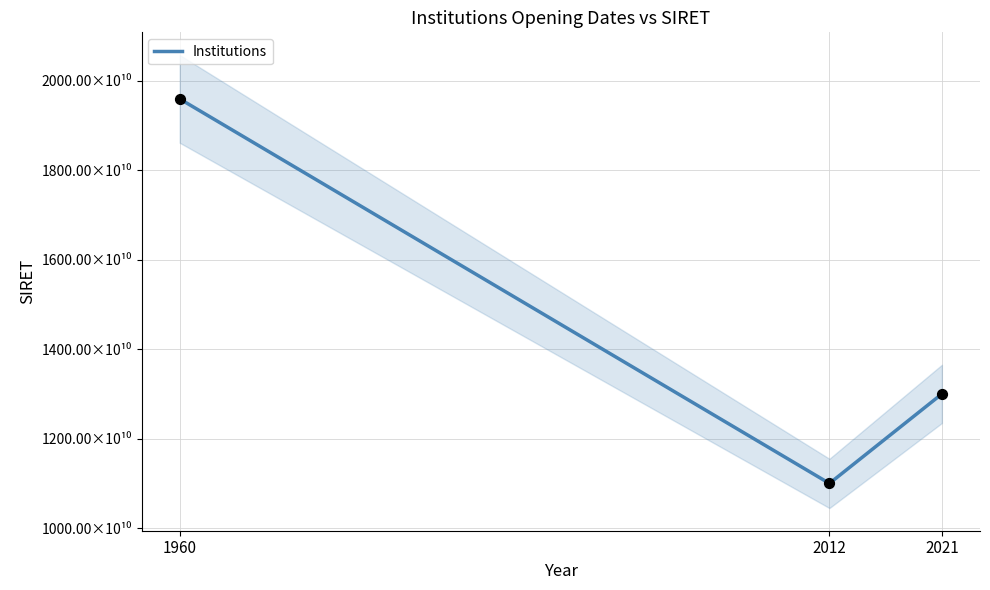

What is the change in value from 1960 to 2021?

-6587374300000